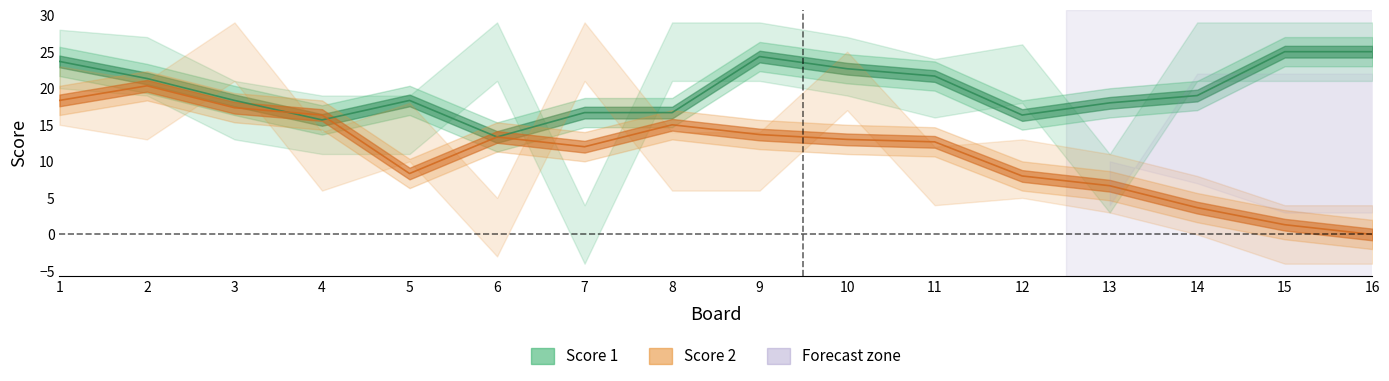

Which series ends up on top after the final intersection of Score 2 and Score 1?

Score 1